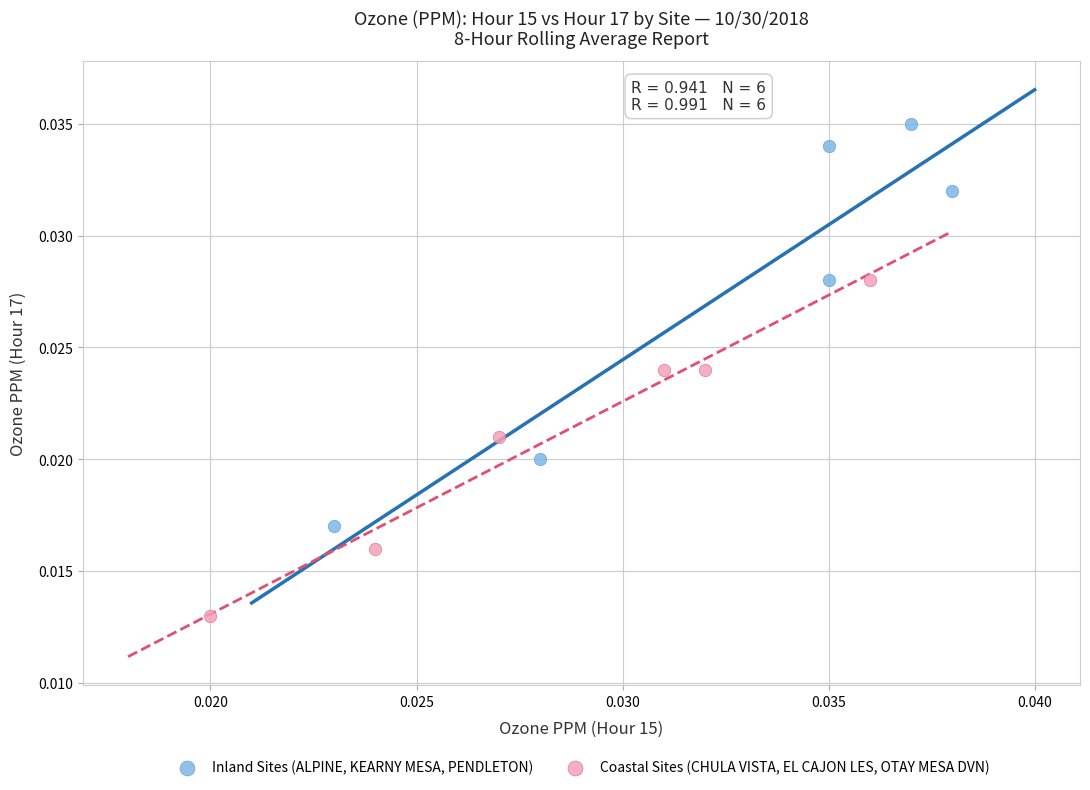

What are all the series names shown in the legend?

Inland Sites (ALPINE, KEARNY MESA, PENDLETON), Coastal Sites (CHULA VISTA, EL CAJON LES, OTAY MESA DVN)